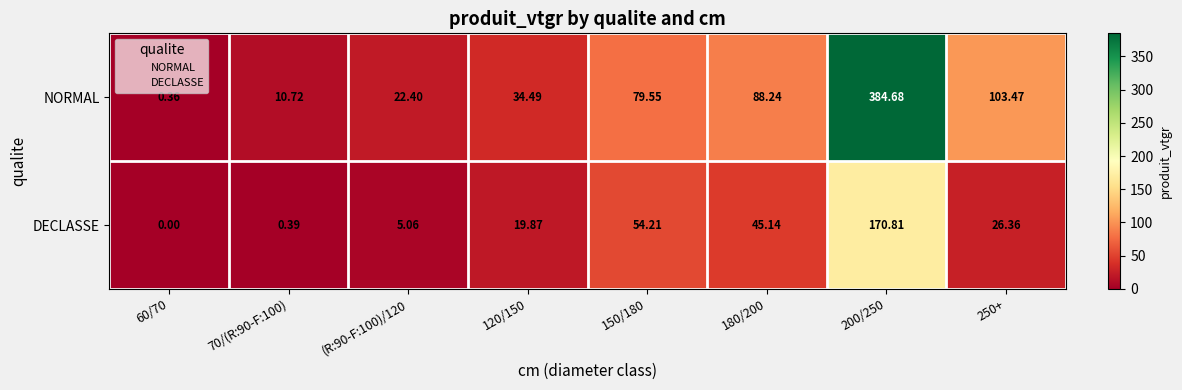

Which category has the highest value across all series?

200/250